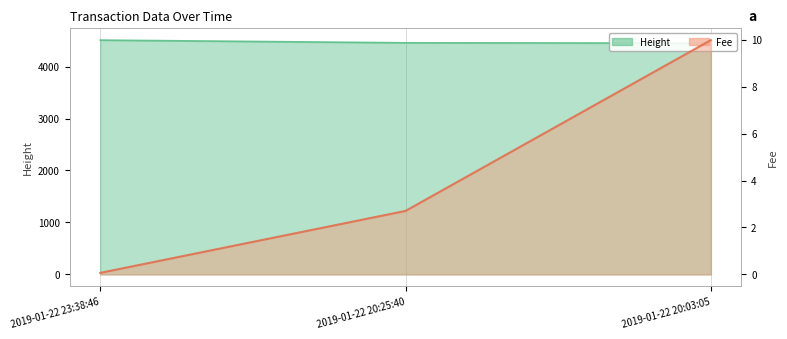

Which series has the widest spread of values?

Height